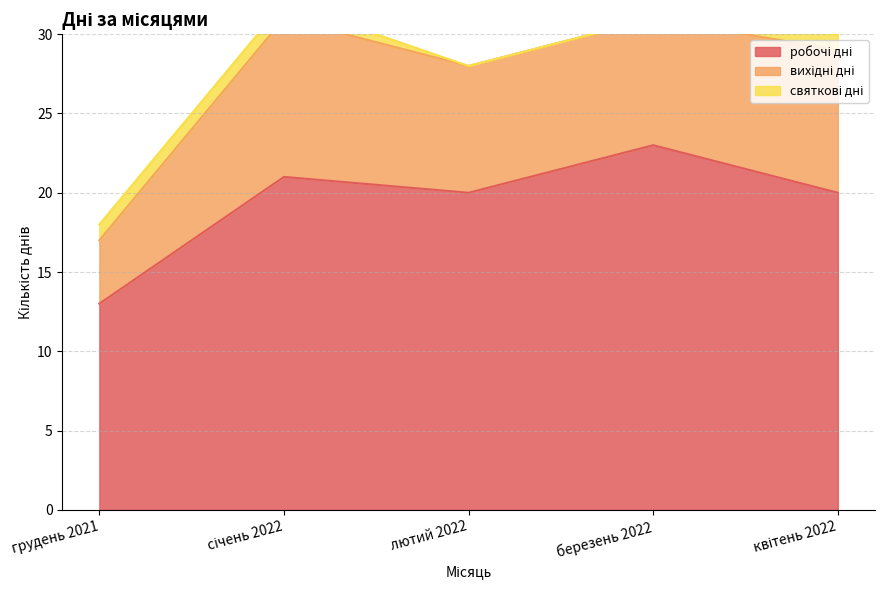

Is it true that вихідні дні equals 8 at лютий 2022?

True